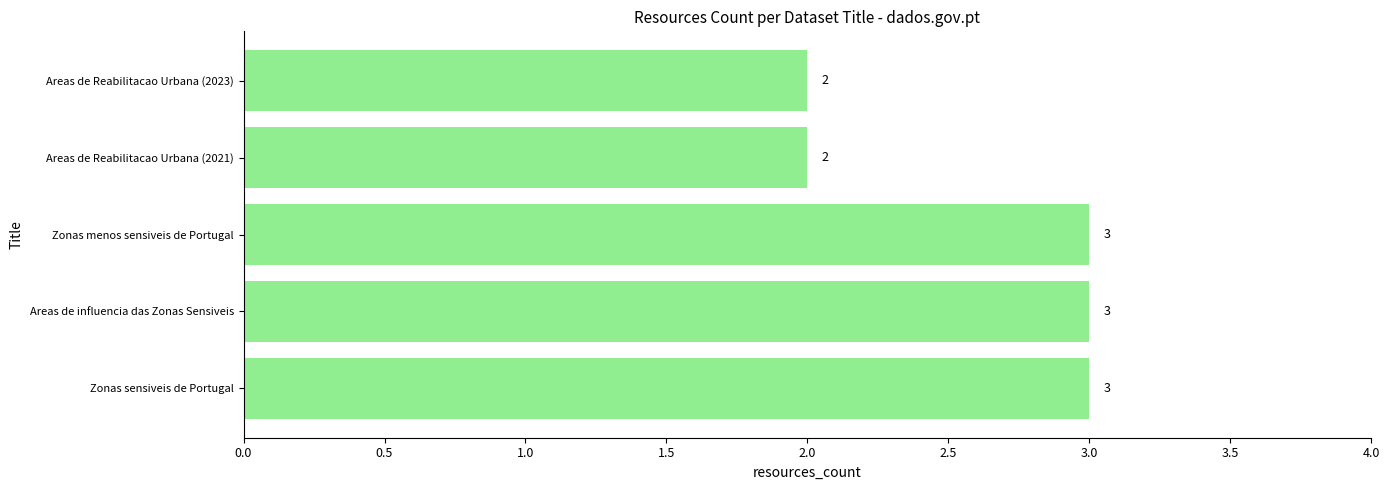

What is the sum of all values?

13